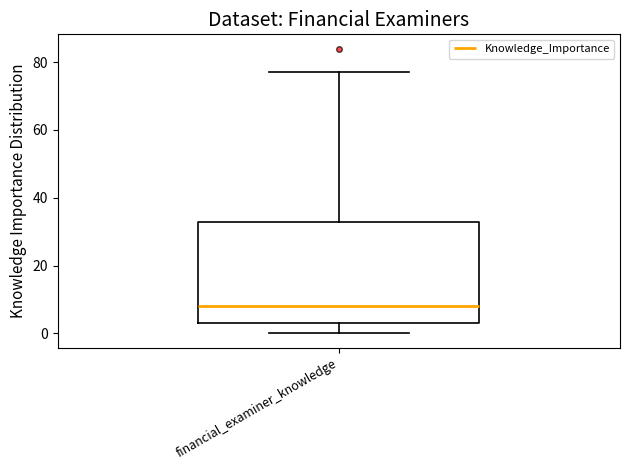

Read this box plot against the y-axis: the position of the median line, the range covered by the box, and the ends of both whiskers. The values are not printed on the chart, so give them approximately, as read against the axis.

median 8, box 4 to 34, whiskers 0 to 78